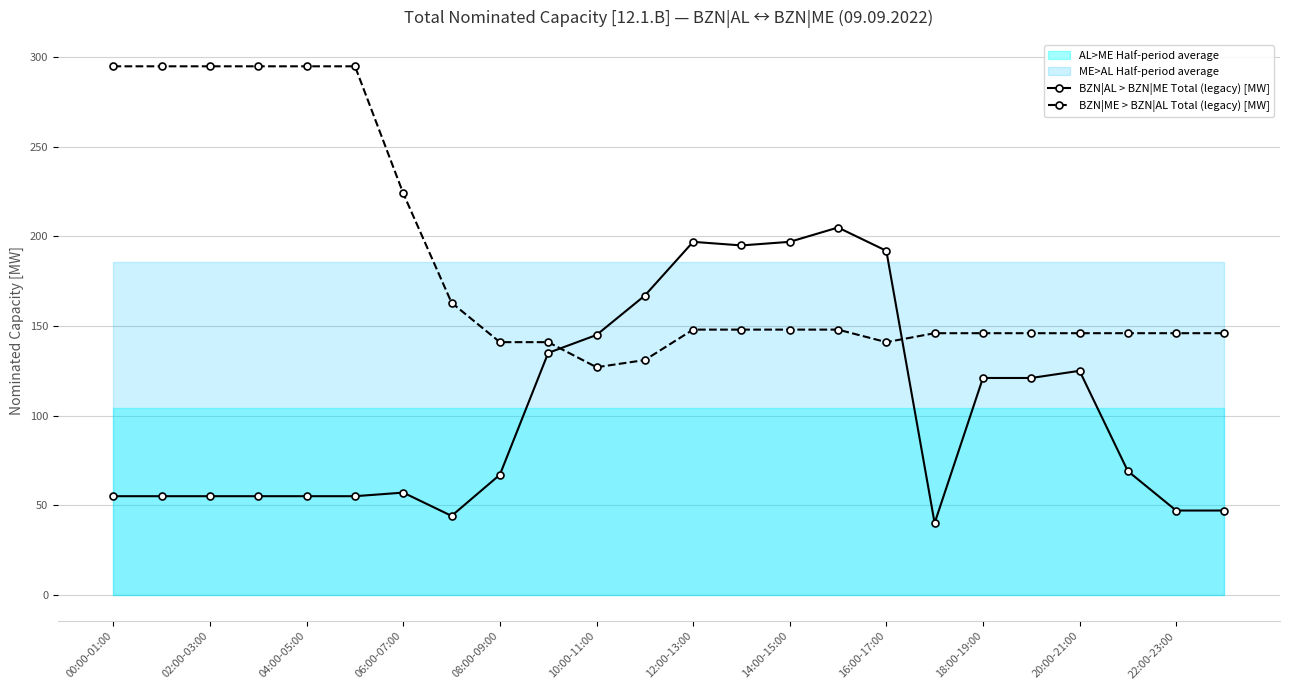

What is the difference between the maximum and minimum values in the BZN|AL > BZN|ME Total (legacy) [MW] series?

165